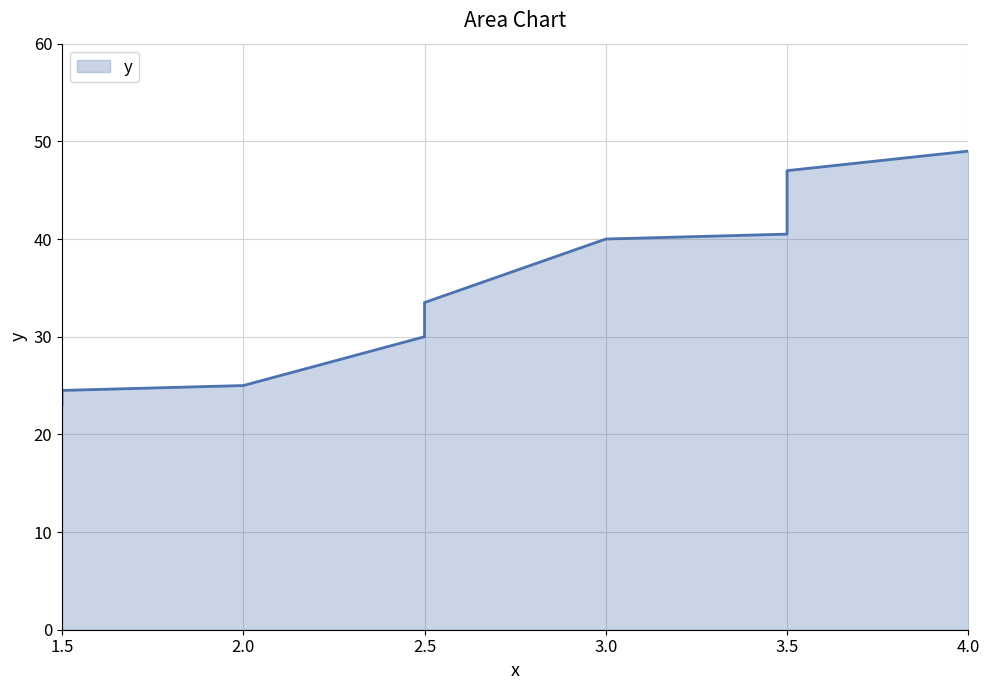

Where is the data nearest to the value 36?

2.5